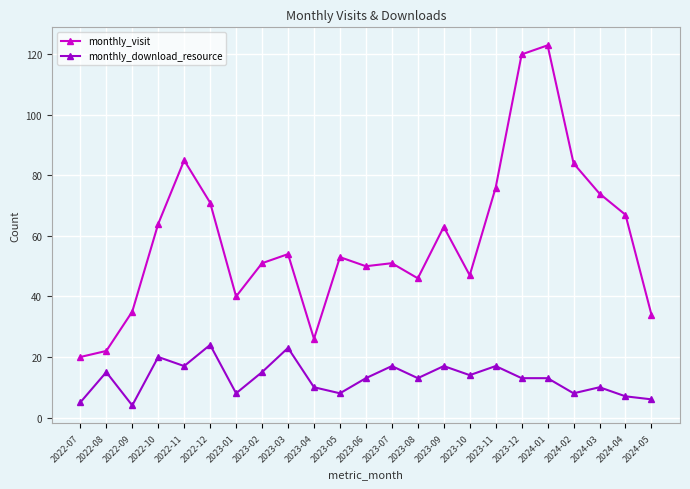

True or false: monthly_download_resource and monthly_visit cross at least once.

False